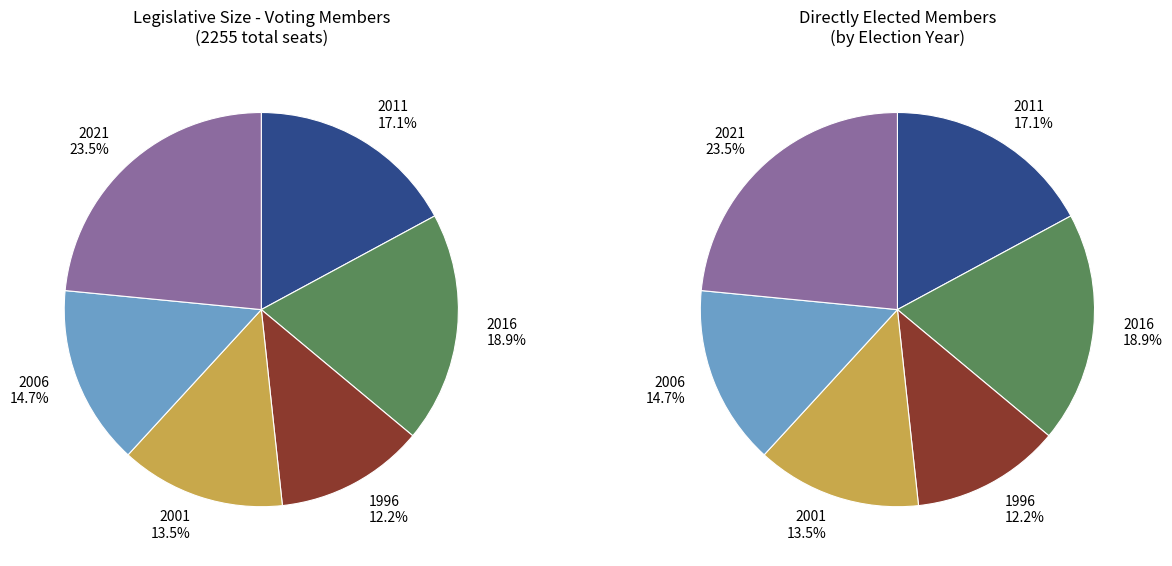

Is there any slice that represents more than half of the pie?

No